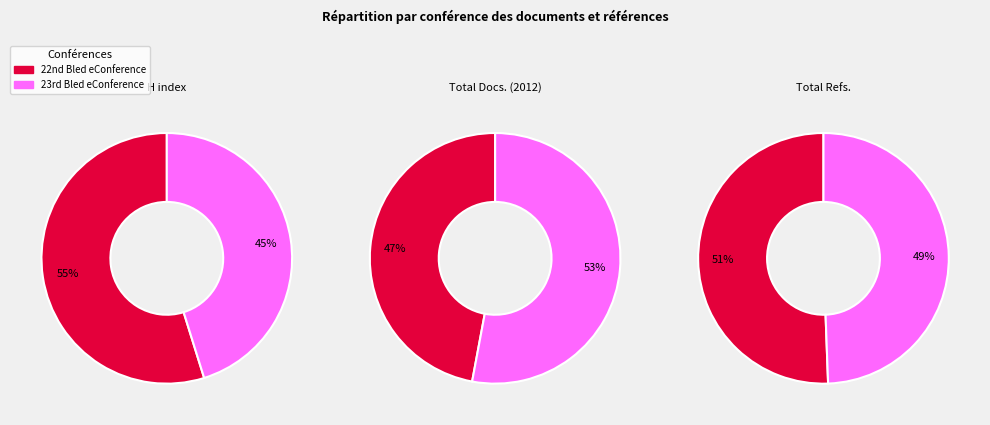

To the nearest percent, what is the average slice percentage?

50%